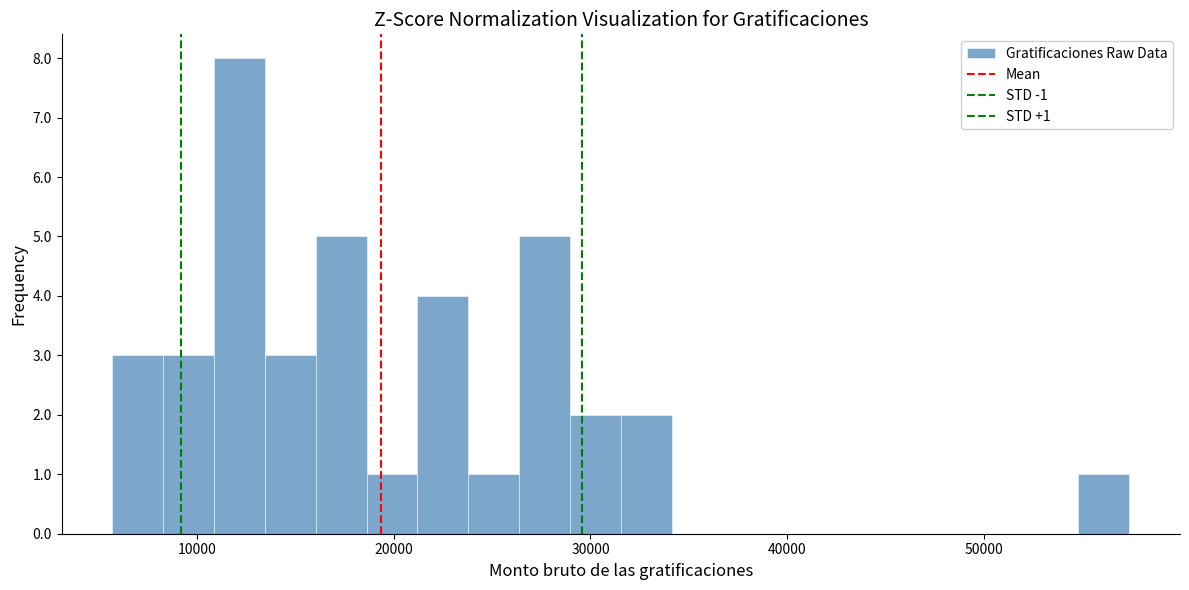

Around what value on the x-axis is the tallest bar? Give the approximate position of its centre, as read against the axis.

12000